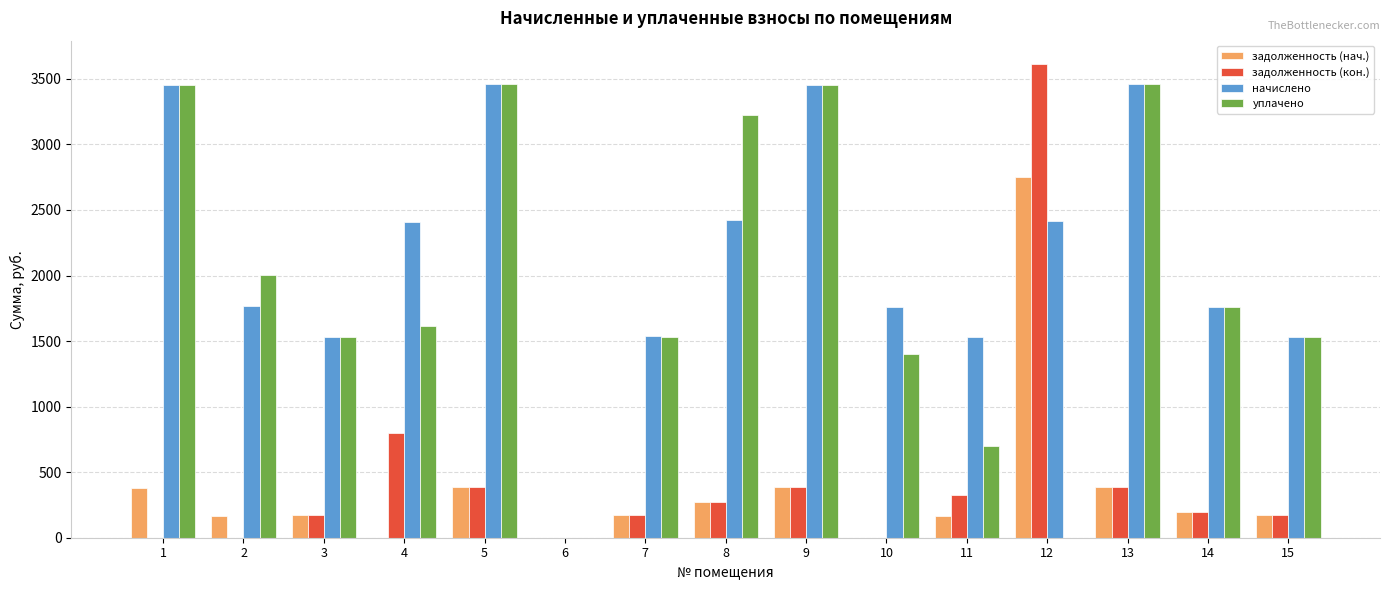

At which category is the sum across all series the highest?

12